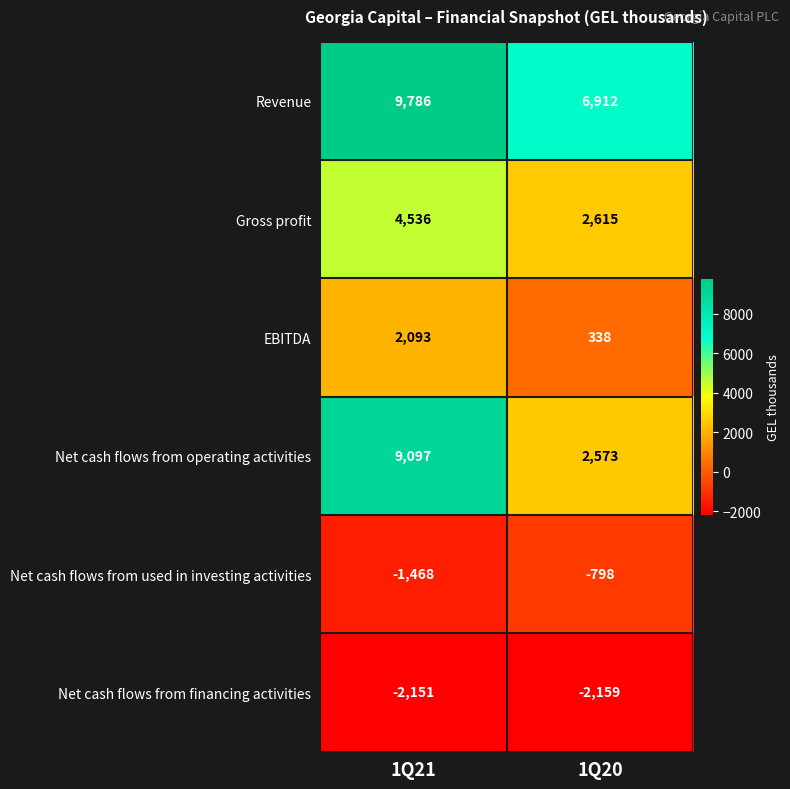

The value of Gross profit at 1Q20 is 2615. True or false?

True